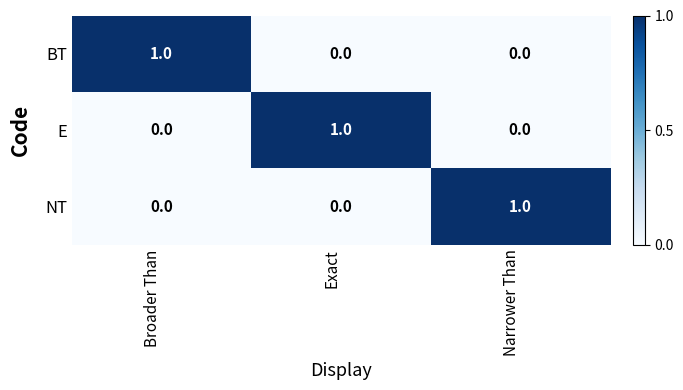

The value of BT at Narrower Than is 0. True or false?

True